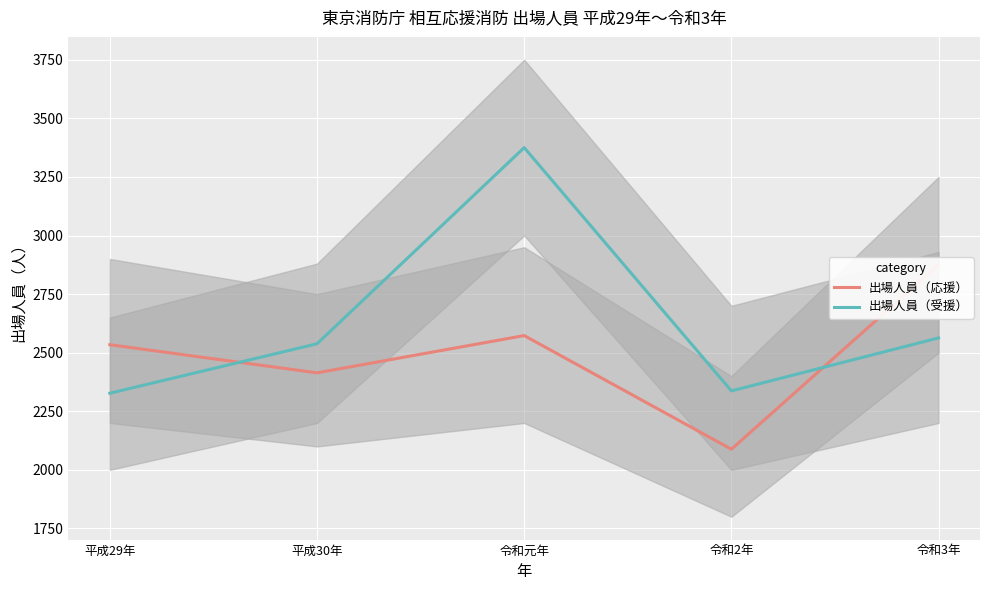

How many series are shown in this chart?

2